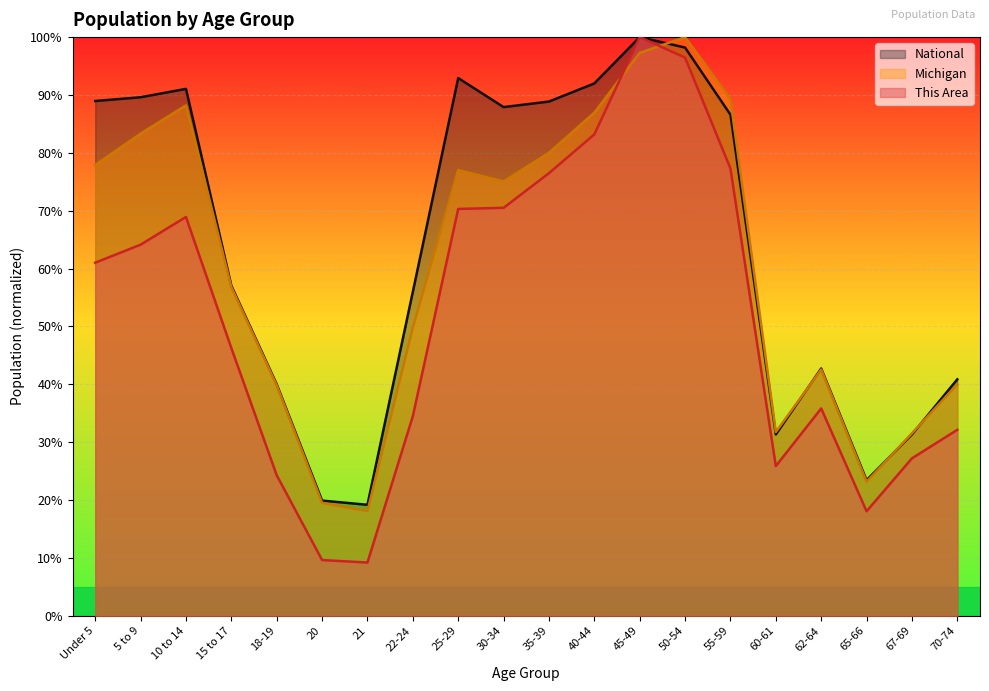

The value of Michigan at 15 to 17 is 0.6. True or false?

True